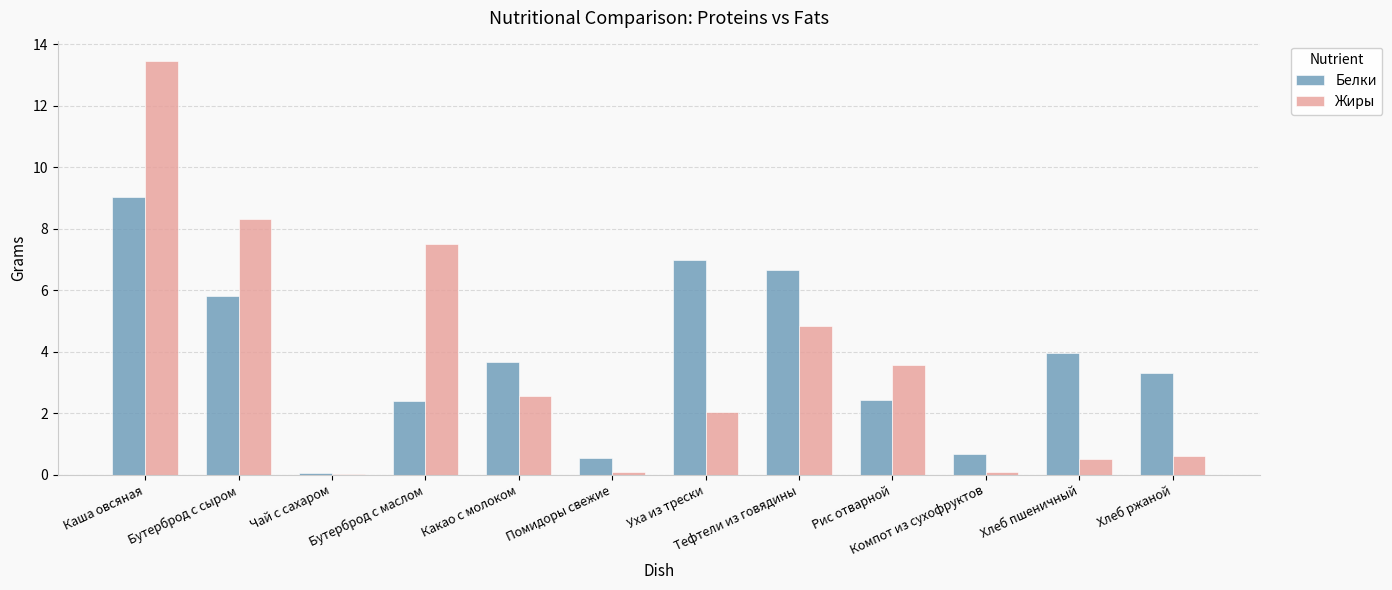

Where is Жиры nearest to the value 6?

Тефтели из говядины